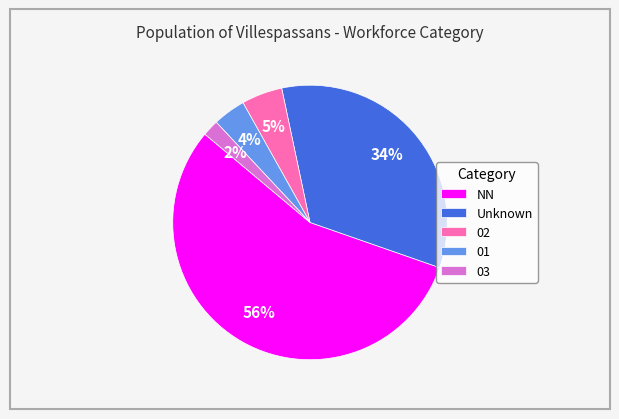

Which has a higher value, NN or Unknown?

NN